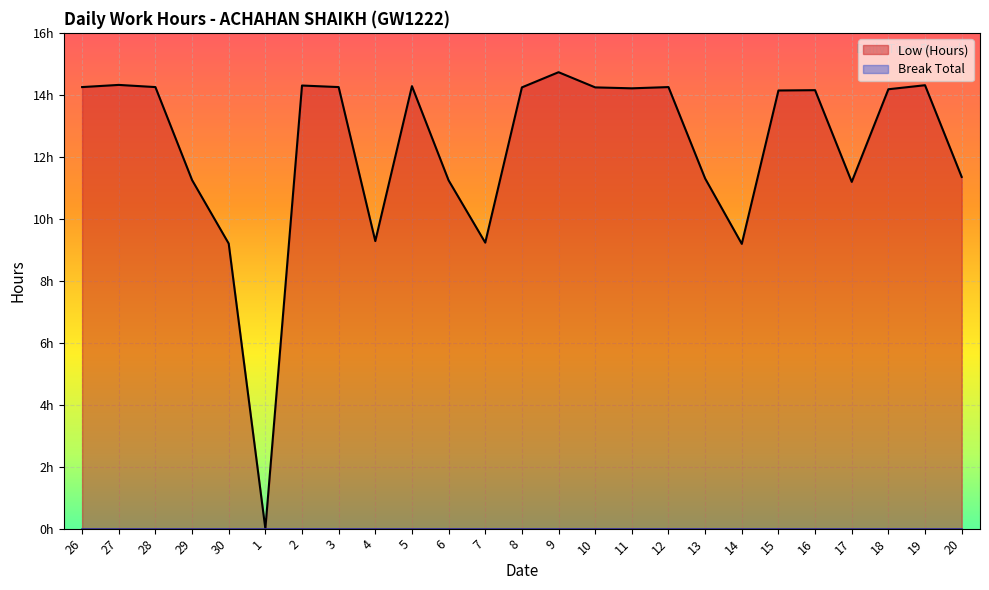

Where is the data nearest to the value 7?

14